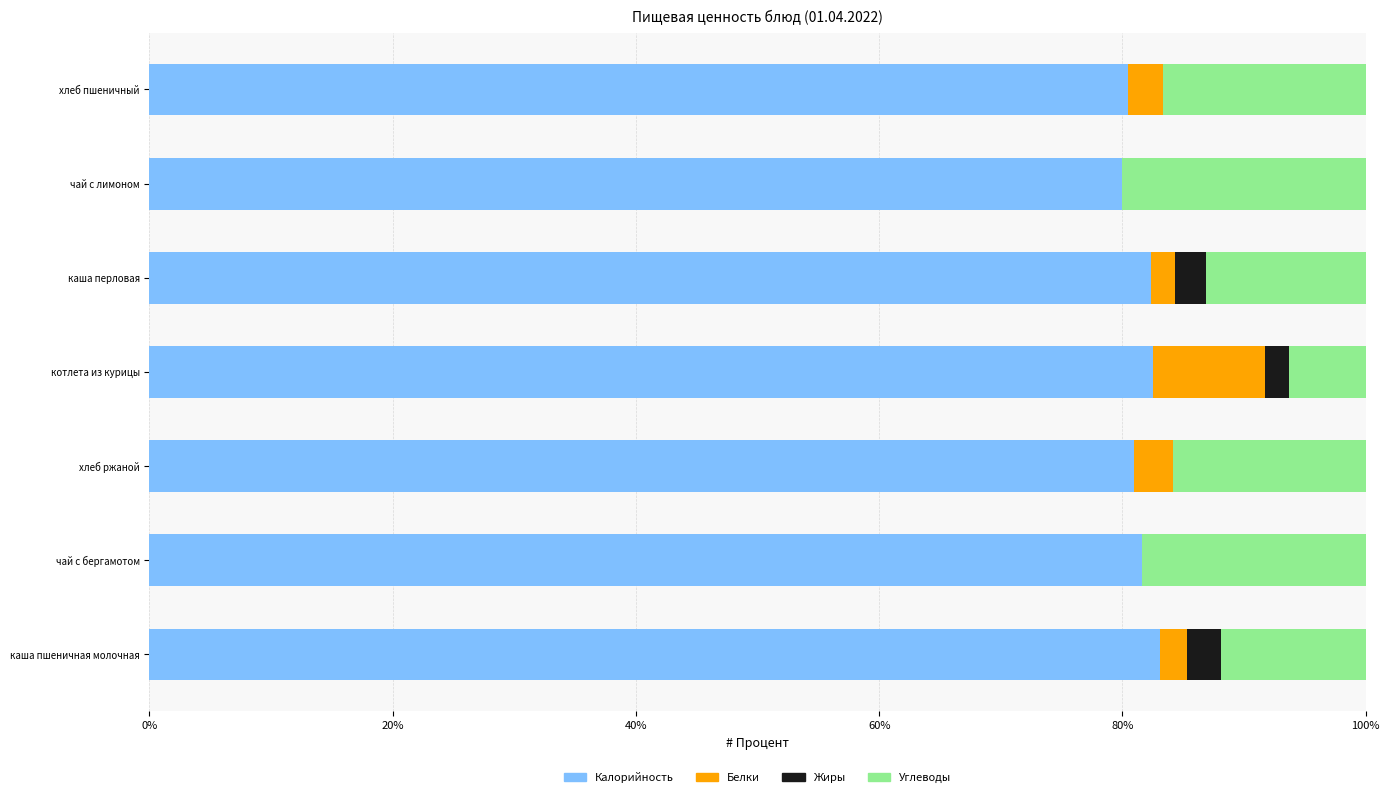

The Калорийность series shows 32.5 at чай с лимоном. True or false?

False